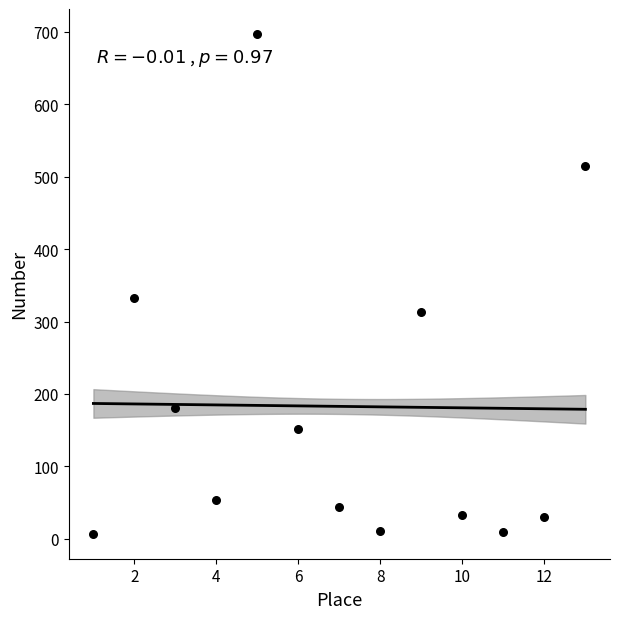

What is the range of X values (max minus min)?

12